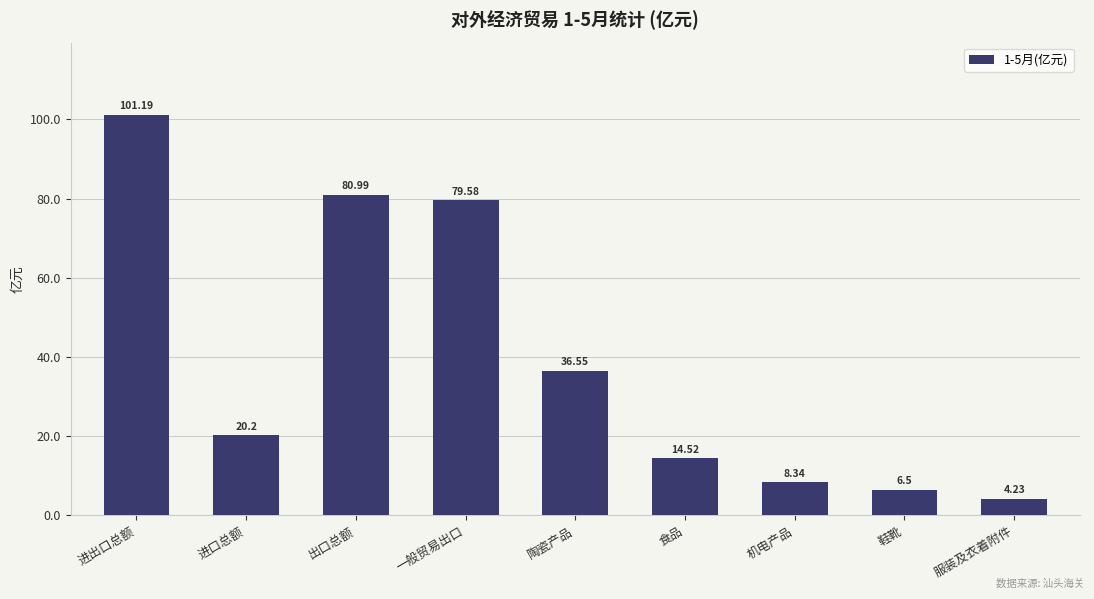

What value does the data have at 一般贸易出口?

79.6